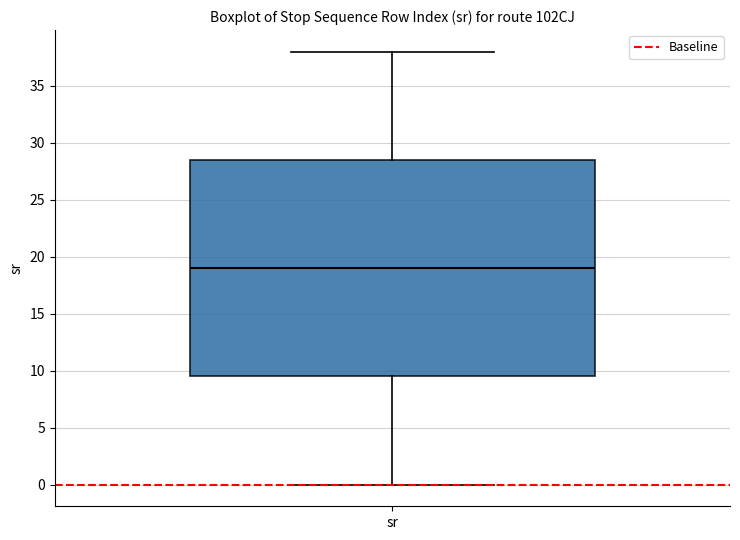

Transcribe this box plot: give where the median line is, the range the box spans, and where the two whiskers end, as read against the y-axis. The values are not printed on the chart, so give them approximately, as read against the axis.

median 19.0, box 9.5 to 28.5, whiskers 0.0 to 38.0